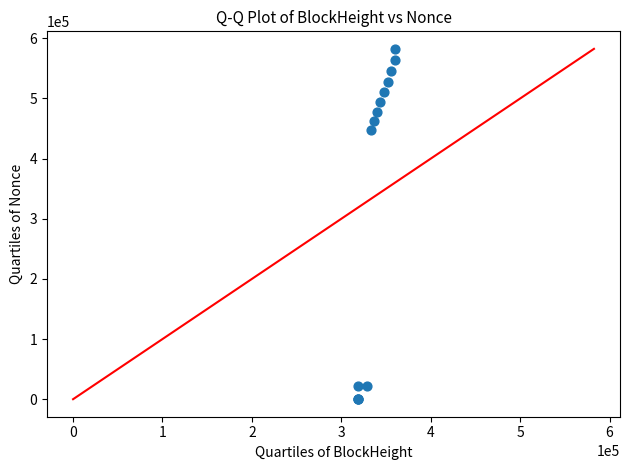

What Y value in the scatter plot is closest to 291243?

448045